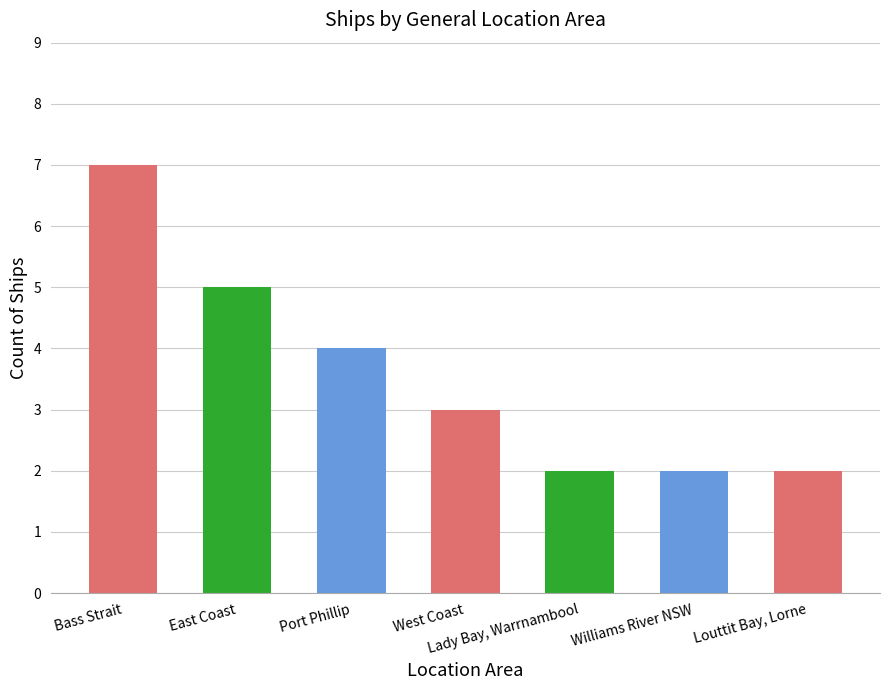

What is the label of the 3rd bar from the left?

Port Phillip